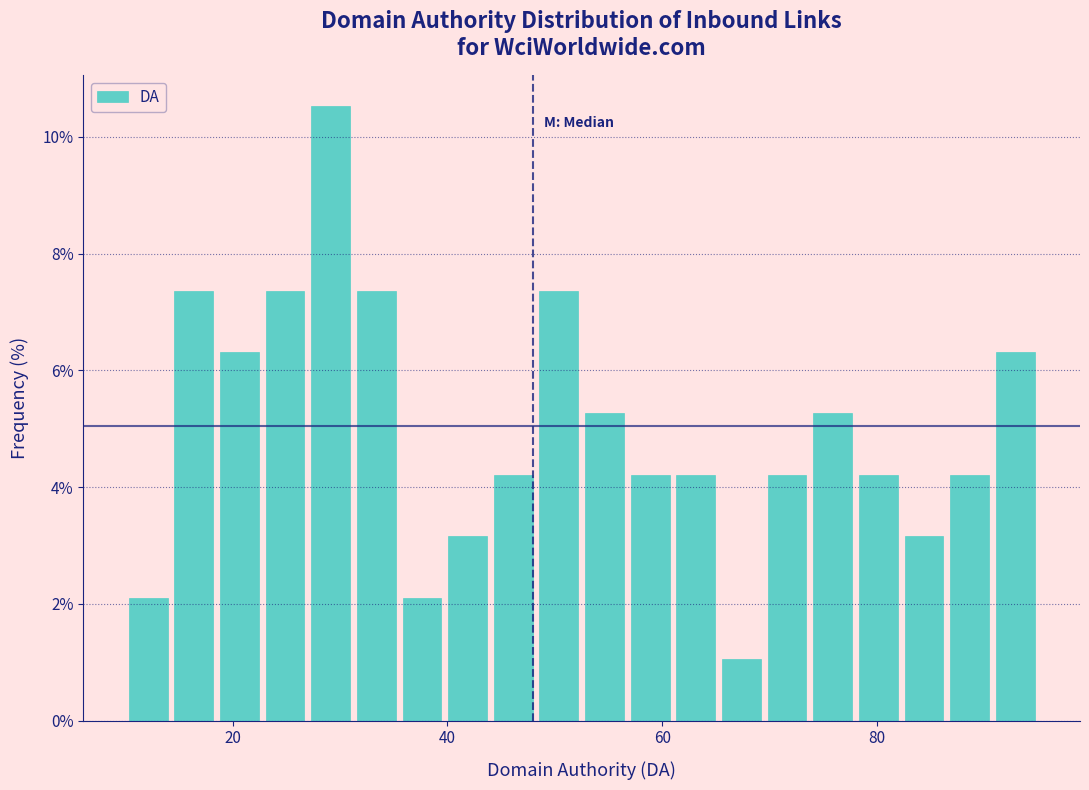

Read against the x-axis, roughly where is the centre of the tallest bar?

30